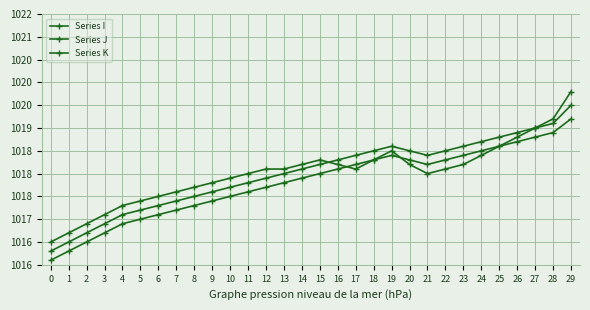

True or false: Series J and Series K cross at least once.

False